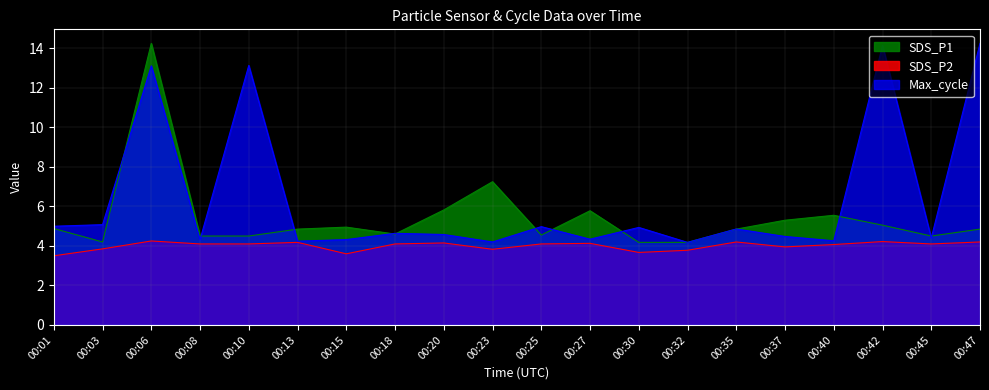

Reading right to left, extract all data points from this chart.

SDS_P1: 4.8	4.5	5.0	5.5	5.3	4.8	4.2	4.2	5.8	4.5	7.2	5.8	4.6	5.0	4.8	4.5	4.5	14.2	4.2	4.9
SDS_P2: 4.2	4.1	4.2	4.1	4.0	4.2	3.8	3.7	4.1	4.1	3.8	4.2	4.1	3.6	4.2	4.1	4.1	4.2	3.9	3.5
Max_cycle_norm: 14.2	4.4	14.2	4.3	4.5	4.9	4.2	4.9	4.3	5.0	4.2	4.6	4.6	4.3	4.2	13.1	4.3	13.1	5.1	5.0